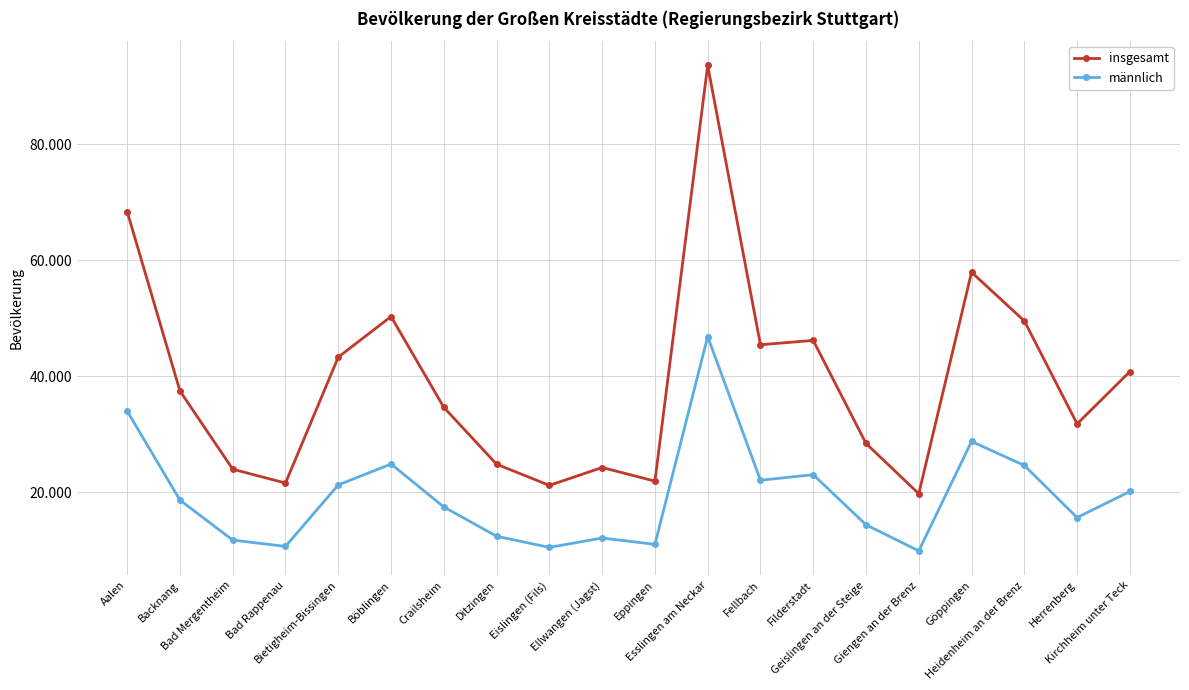

Rank the series by their average value, from lowest to highest.

männlich, insgesamt